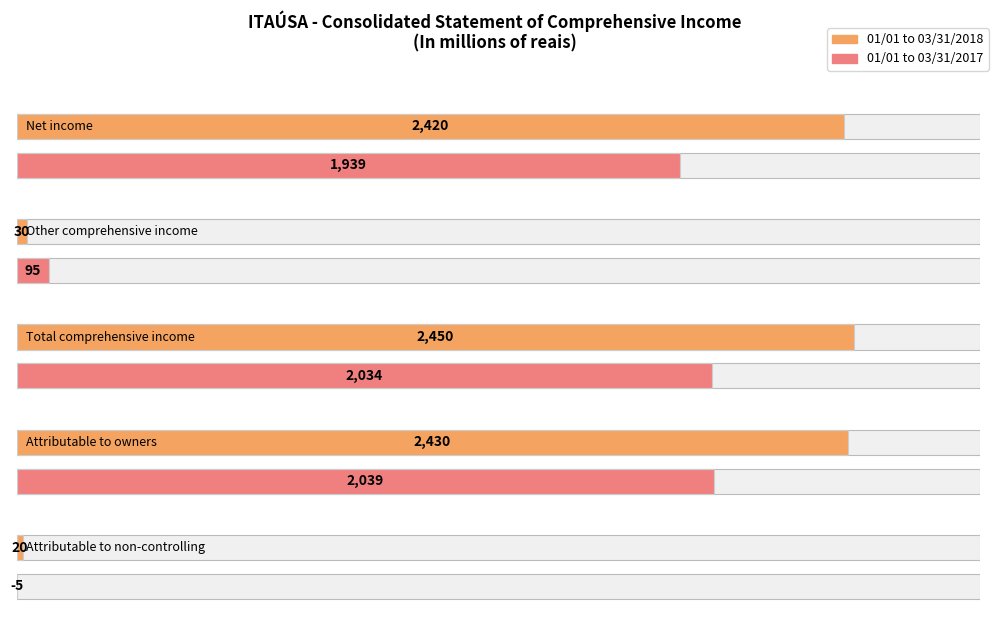

Which category has the lowest value across all series?

Attributable to non-controlling